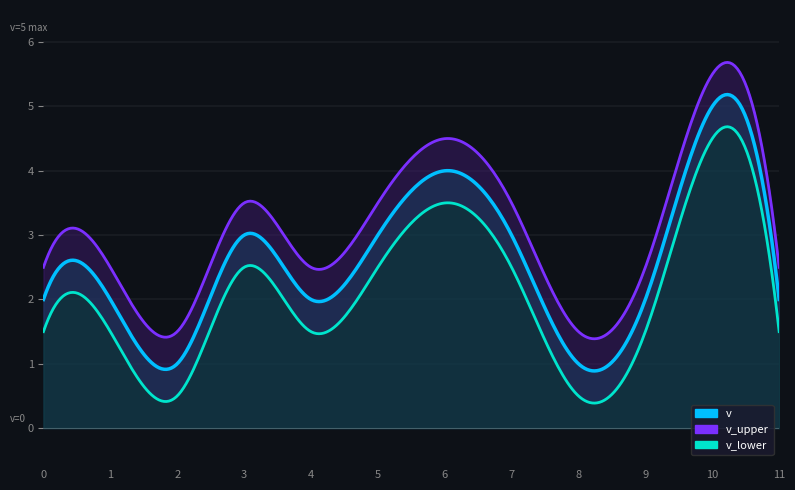

Reading right to left, transcribe all the data shown in this chart.

v: 11=2.0	10=5.0	9=2.0	8=1.0	7=3.0	6=4.0	5=3.0	4=2.0	3=3.0	2=1.0	1=2.0	0=2.0
v_smooth: 11=2.0	10=5.0	9=2.0	8=1.0	7=3.0	6=4.0	5=3.0	4=2.0	3=3.0	2=1.0	1=2.0	0=2.0
v_upper: 11=2.5	10=5.5	9=2.5	8=1.5	7=3.5	6=4.5	5=3.5	4=2.5	3=3.5	2=1.5	1=2.5	0=2.5
v_lower: 11=1.5	10=4.5	9=1.5	8=0.5	7=2.5	6=3.5	5=2.5	4=1.5	3=2.5	2=0.5	1=1.5	0=1.5